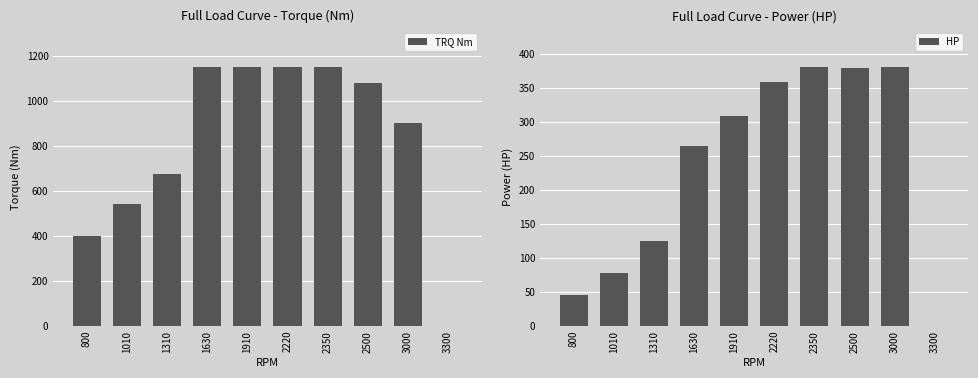

Does the chart contain stacked bars?

No